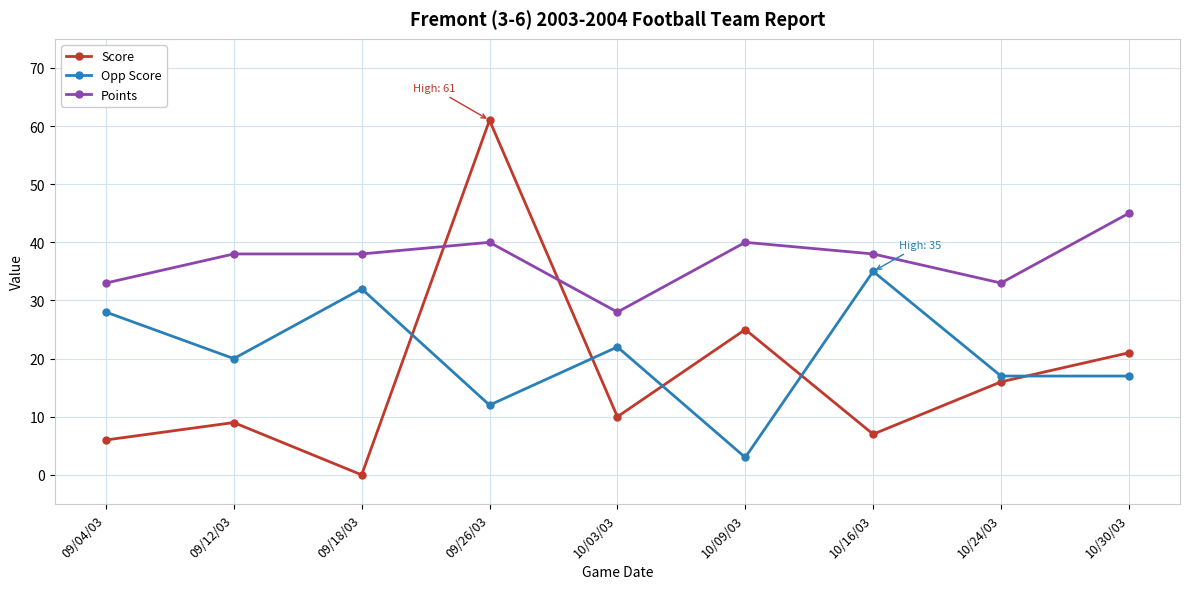

Where do Score and Points first cross each other?

09/18/03 and 09/26/03